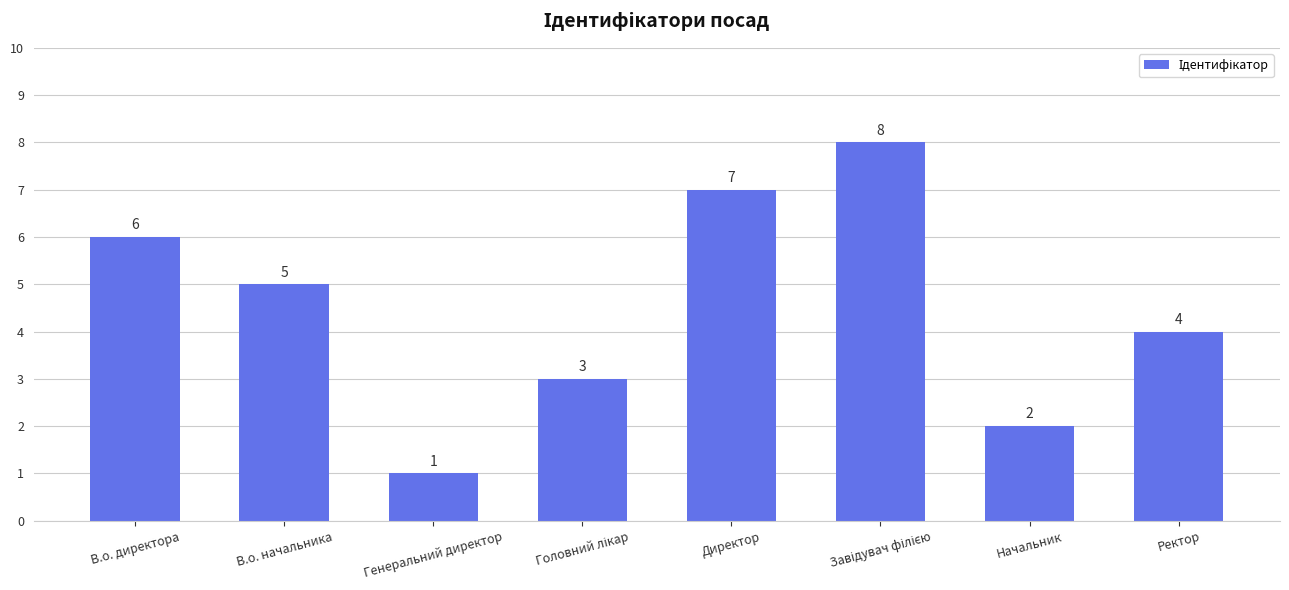

Count the number of data series in this chart.

1